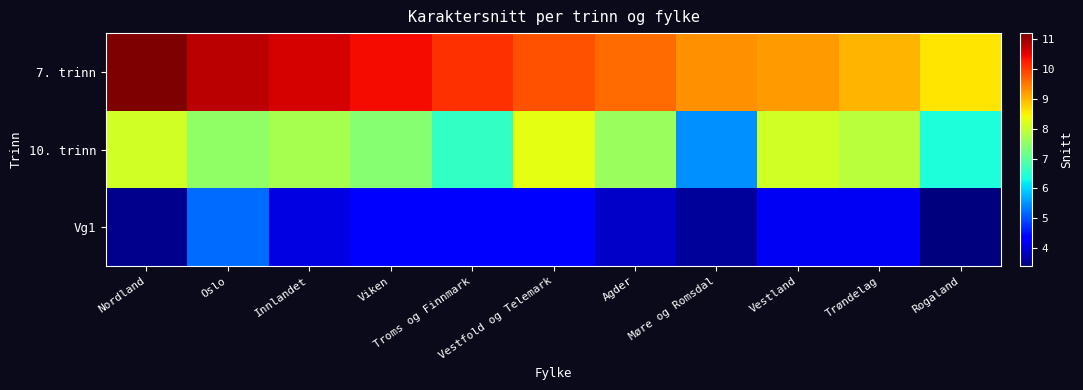

Reading left to right, list all the values displayed in this chart.

7. trinn: Nordland=11.2	Oslo=10.8	Innlandet=10.6	Viken=10.4	Troms og Finnmark=10.1	Vestfold og Telemark=9.8	Agder=9.6	Møre og Romsdal=9.3	Vestland=9.2	Trøndelag=9.0	Rogaland=8.6
10. trinn: Nordland=8.1	Oslo=7.5	Innlandet=7.7	Viken=7.4	Troms og Finnmark=6.6	Vestfold og Telemark=8.3	Agder=7.6	Møre og Romsdal=5.5	Vestland=8.1	Trøndelag=7.9	Rogaland=6.4
Vg1: Nordland=3.5	Oslo=5.2	Innlandet=4.1	Viken=4.4	Troms og Finnmark=4.4	Vestfold og Telemark=4.4	Agder=3.9	Møre og Romsdal=3.6	Vestland=4.2	Trøndelag=4.2	Rogaland=3.4